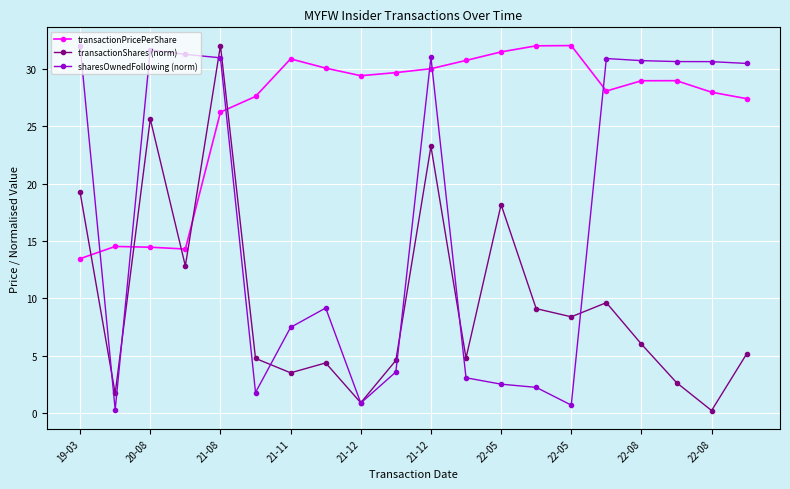

How many lines are shown in the chart?

3